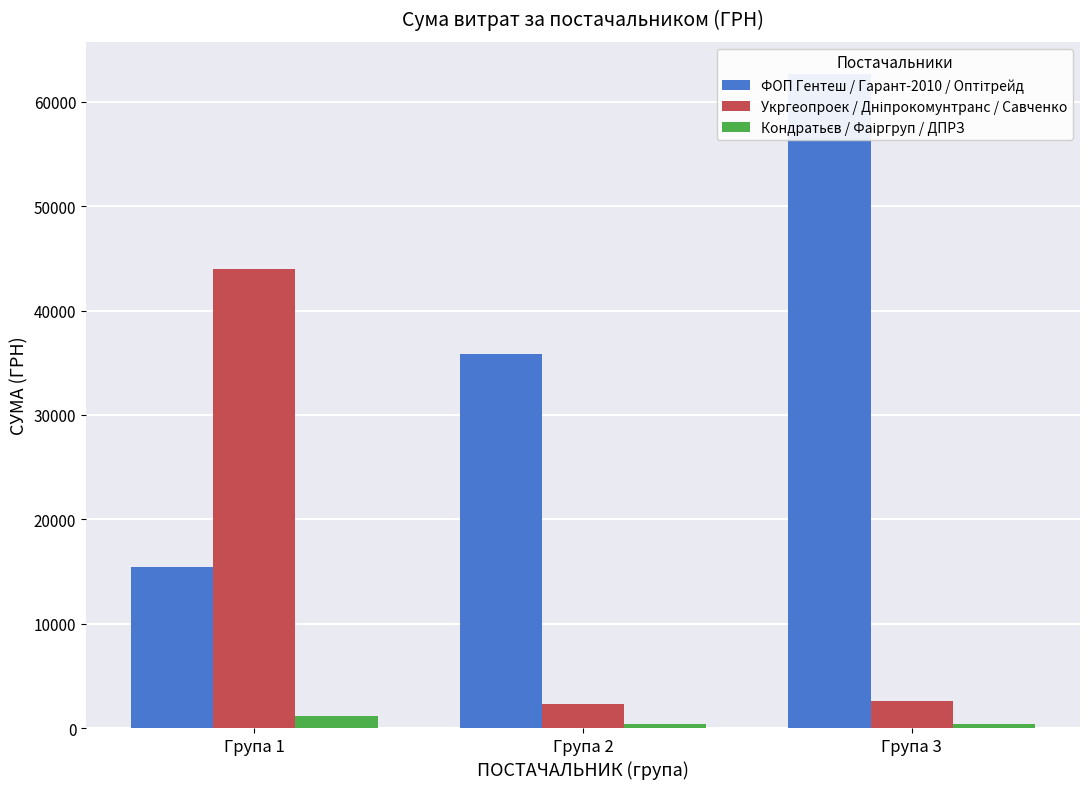

Which series has the largest range (max minus min)?

ФОП Гентеш / Гарант-2010 / Оптітрейд